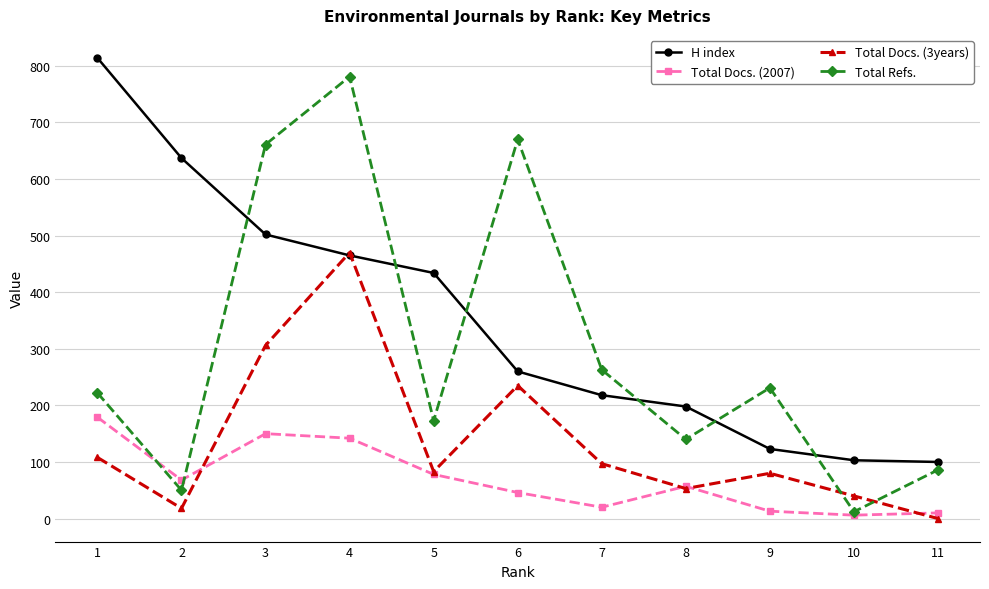

How many interior local peaks does the Total Refs. series have?

3